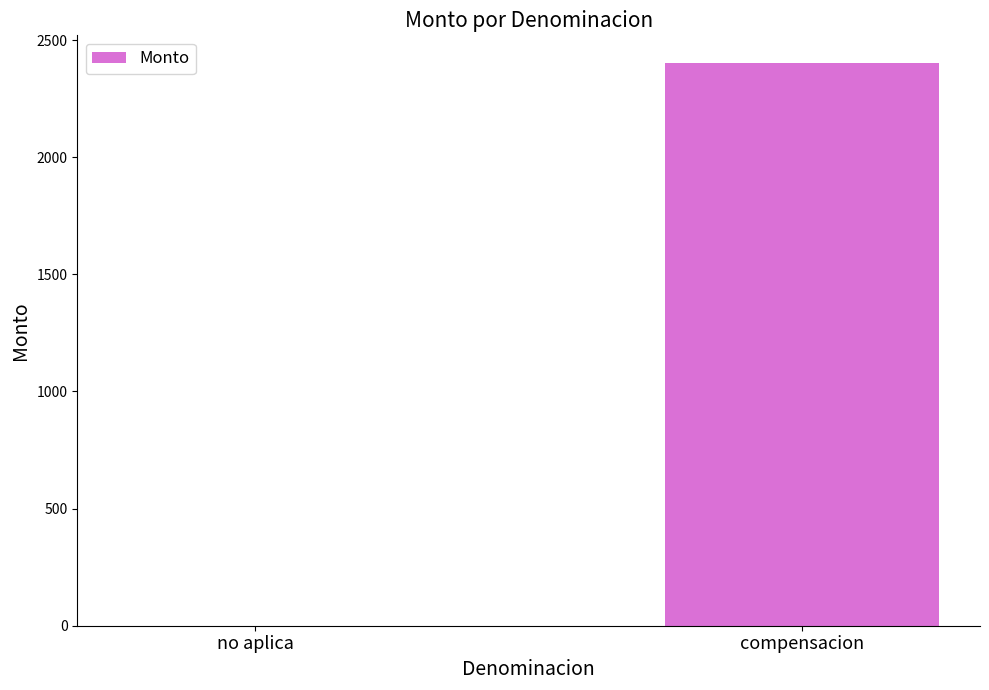

Is it true that the value at compensacion is 2400?

True